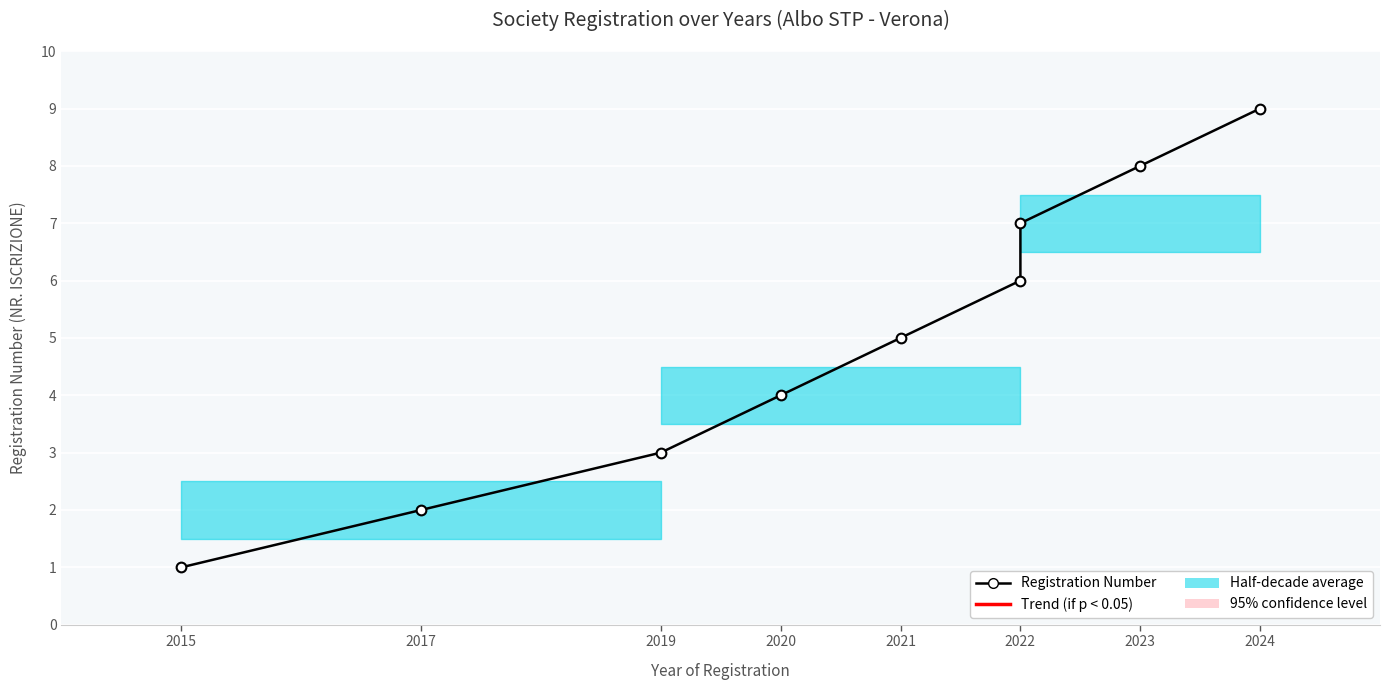

What is the value of the 8th point from the left?

8